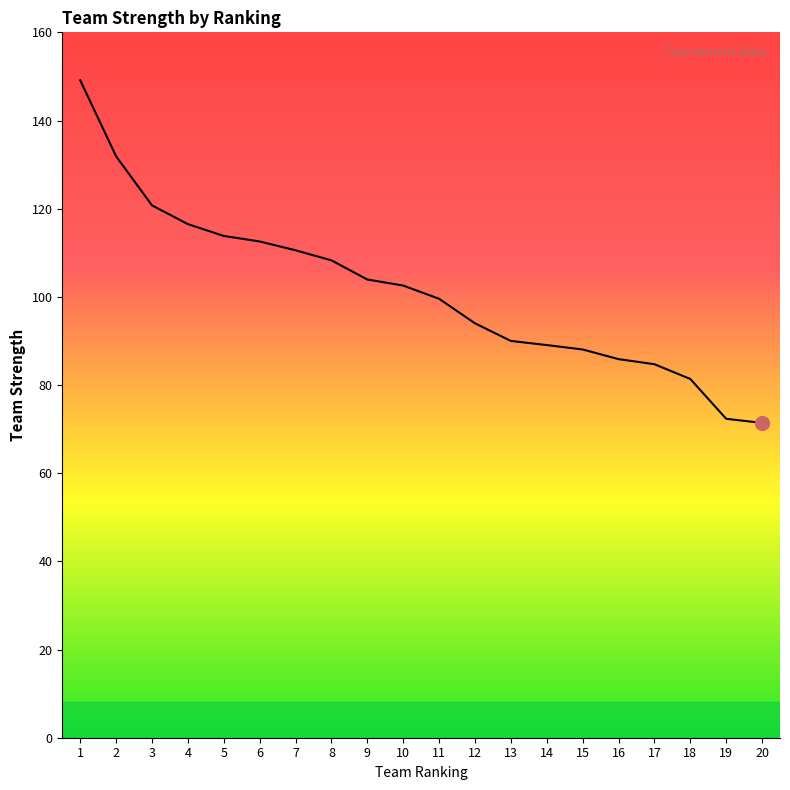

What is the ratio of the value at 17 to the value at 18?

1.0